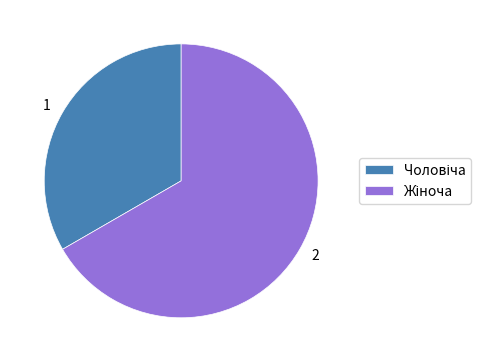

Is there any slice that represents more than half of the pie?

Yes